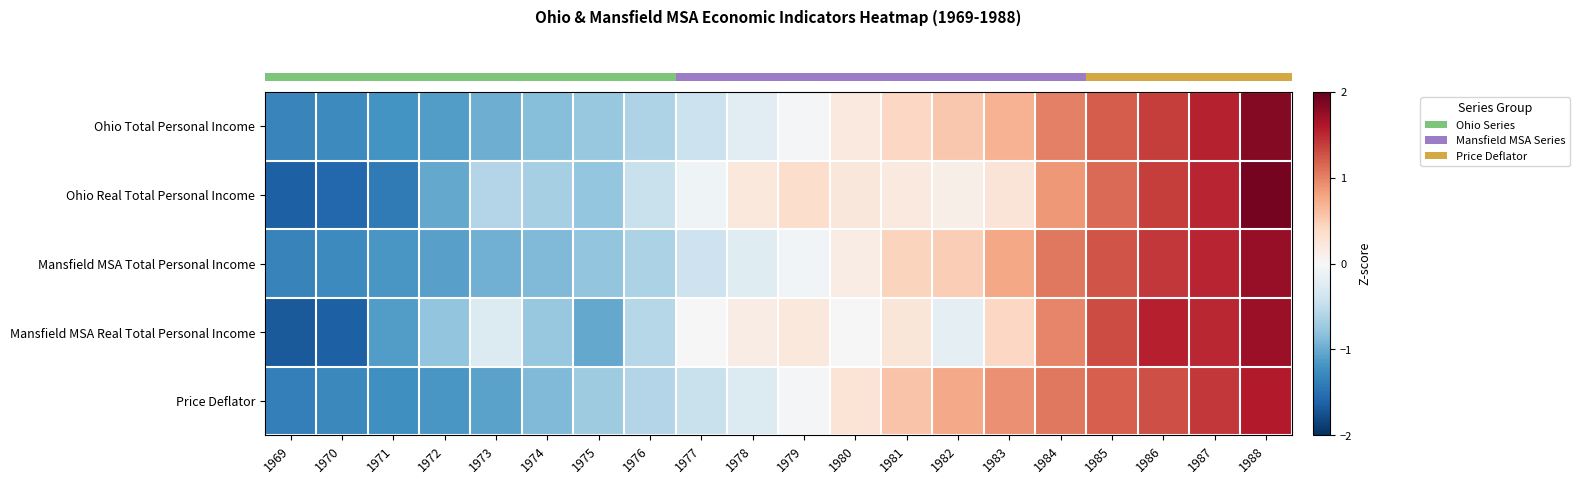

How many distinct data groups are displayed?

5